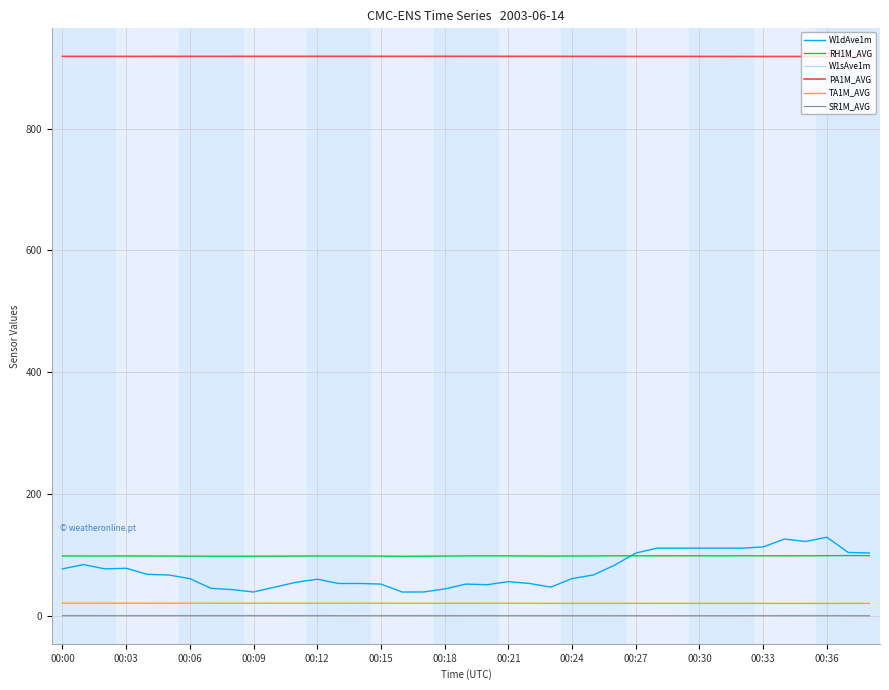

What is the average value of the W1dAve1m series?

74.5